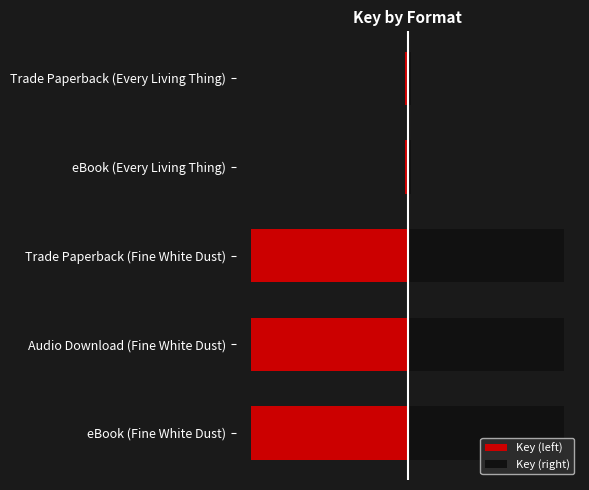

At how many categories does at least one series exceed -100119?

5